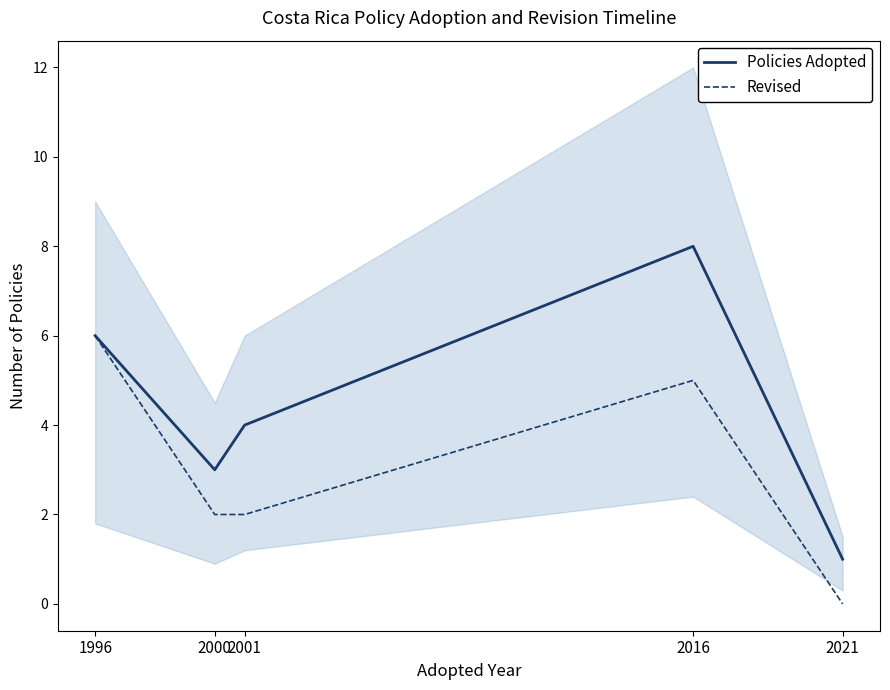

What is the sum of all Policies Adopted values?

22